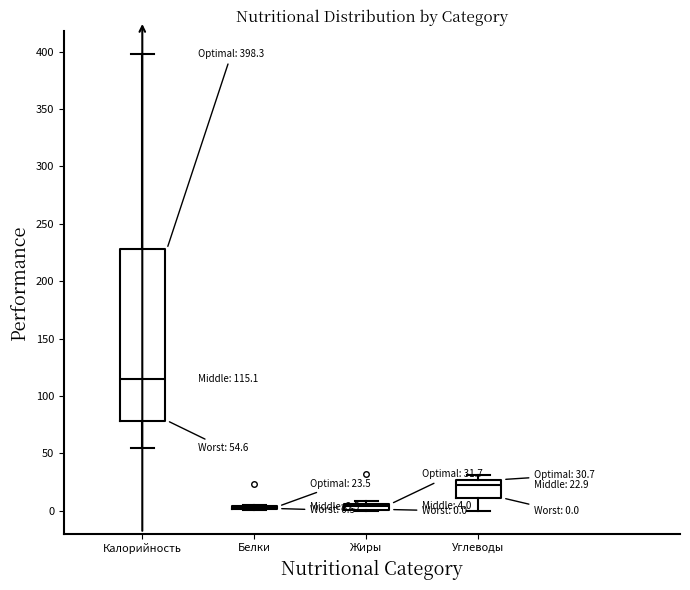

Which box is the tallest, from its lower edge to its upper edge?

Калорийность